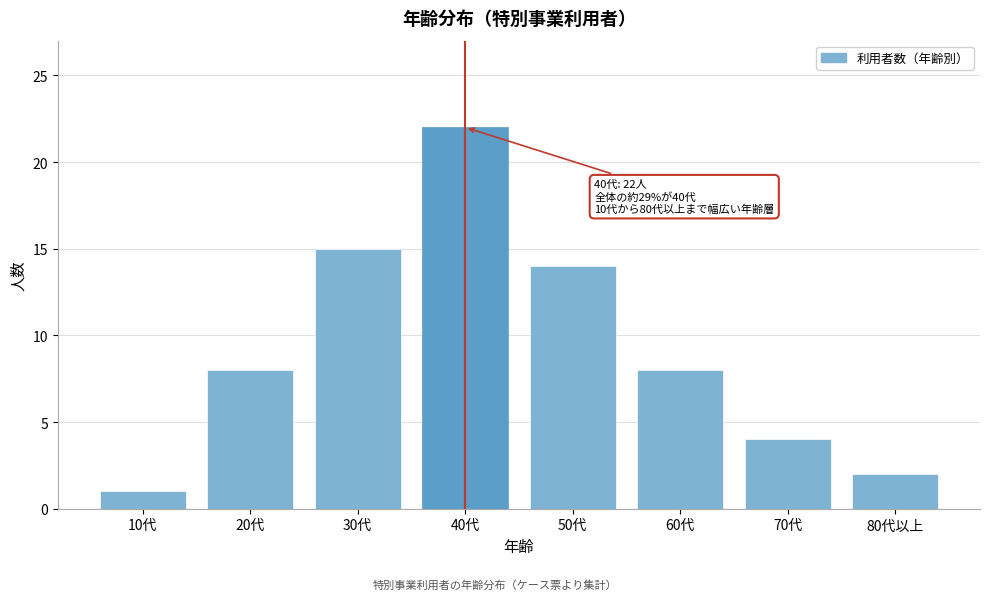

Reading left to right, extract all data points from this chart.

10代=1	20代=8	30代=15	40代=22	50代=14	60代=8	70代=4	80代以上=2